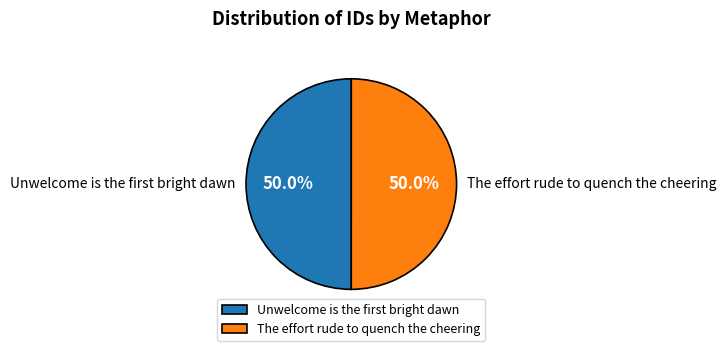

To the nearest percent, what portion does The effort rude to quench the cheering represent?

50%